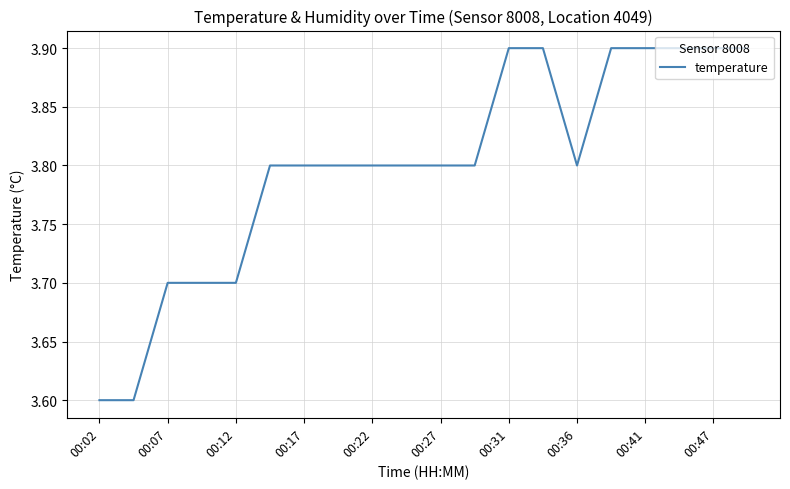

What is the minimum value shown in the chart?

3.6